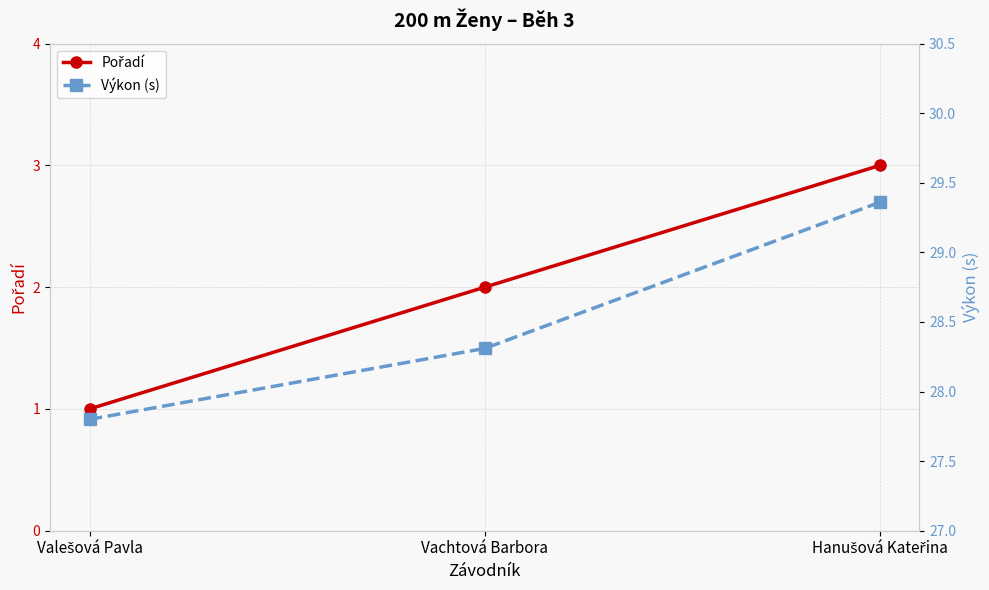

At which category is the sum across all series the highest?

Hanušová Kateřina